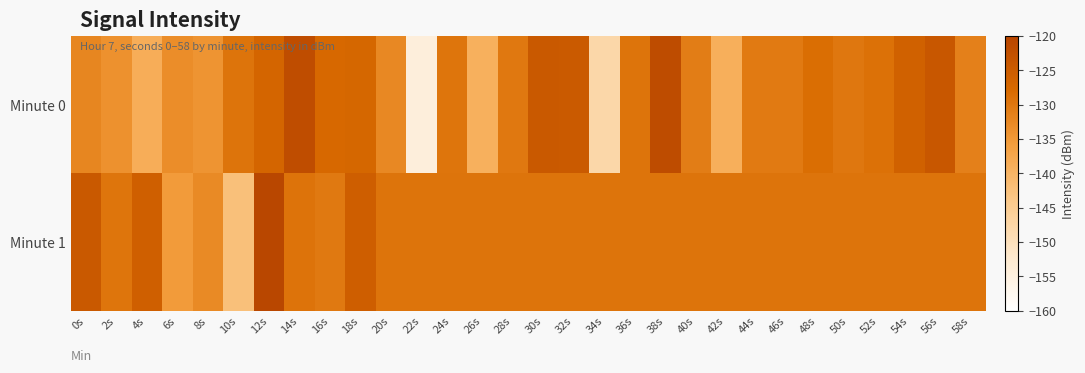

Rank the series by their maximum value, from highest to lowest.

Minute 1, Minute 0